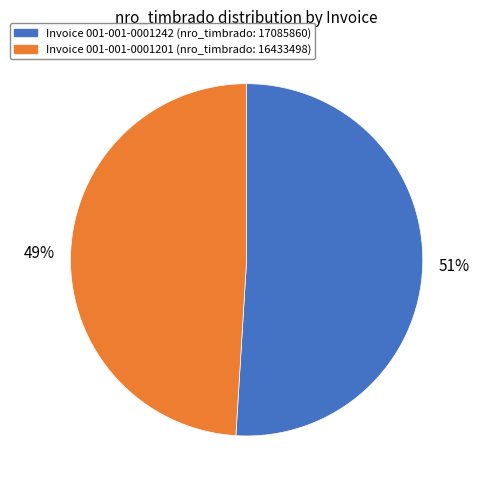

Is there any slice that represents more than half of the pie?

Yes